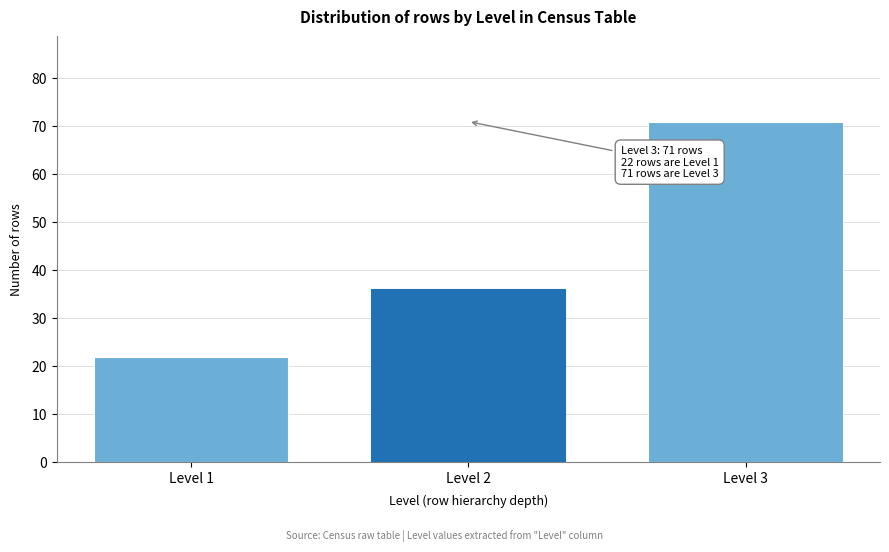

Reading left to right, list all the values displayed in this chart.

22	36	71